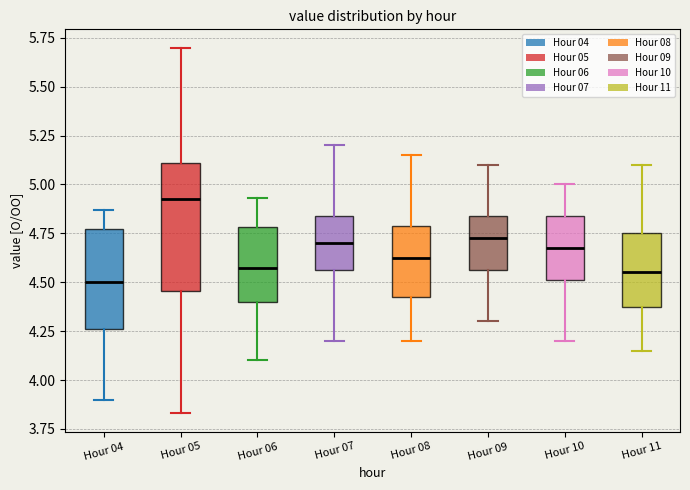

Reading left to right, read every box against the y-axis: the position of its median line, the range the box covers, and the ends of its whiskers. The values are not printed on the chart, so give them approximately, as read against the axis.

Hour 04: median 4.50, box 4.25 to 4.75, whiskers 3.90 to 4.85
Hour 05: median 4.95, box 4.45 to 5.10, whiskers 3.85 to 5.70
Hour 06: median 4.60, box 4.40 to 4.80, whiskers 4.10 to 4.95
Hour 07: median 4.70, box 4.55 to 4.85, whiskers 4.20 to 5.20
Hour 08: median 4.65, box 4.45 to 4.80, whiskers 4.20 to 5.15
Hour 09: median 4.75, box 4.55 to 4.85, whiskers 4.30 to 5.10
Hour 10: median 4.70, box 4.50 to 4.85, whiskers 4.20 to 5.00
Hour 11: median 4.55, box 4.40 to 4.75, whiskers 4.15 to 5.10